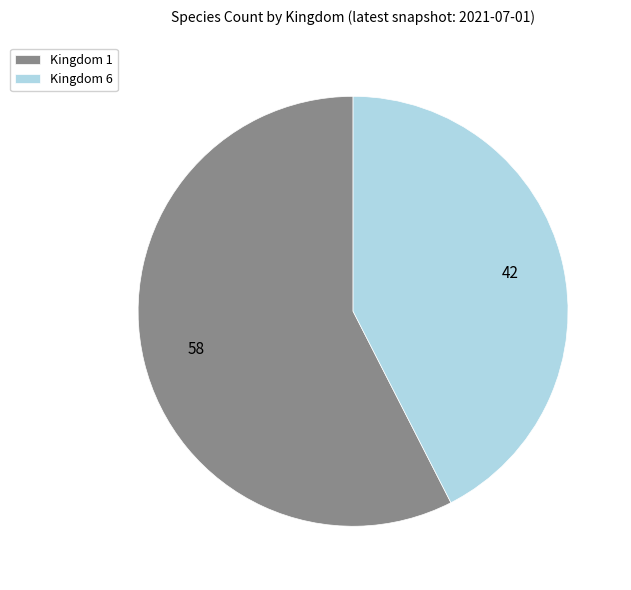

Which has a higher value, Kingdom 1 or Kingdom 6?

Kingdom 1